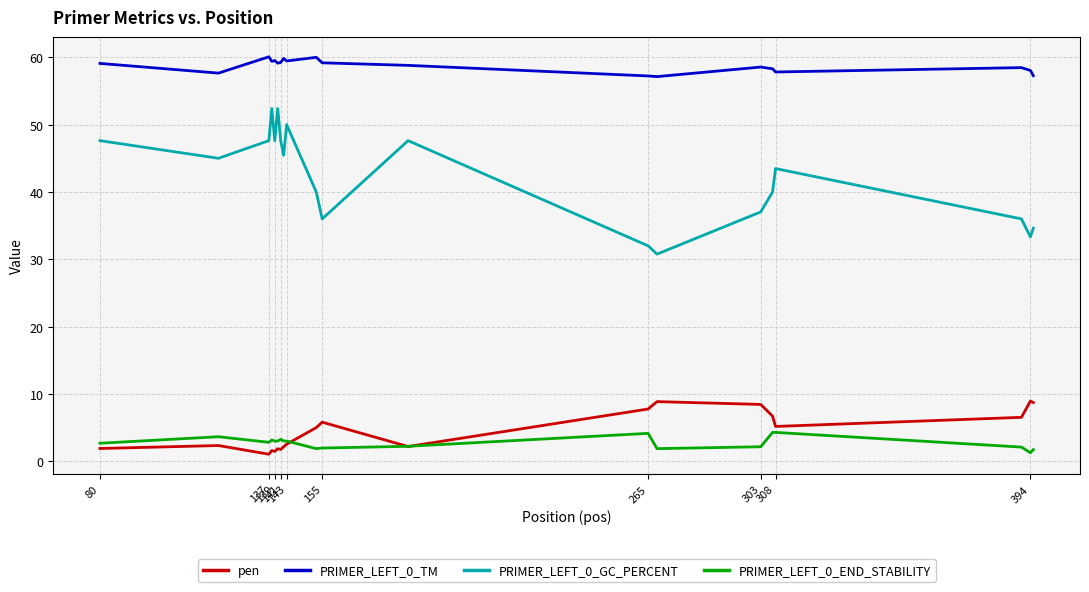

What is the minimum value for PRIMER_LEFT_0_END_STABILITY?

1.3